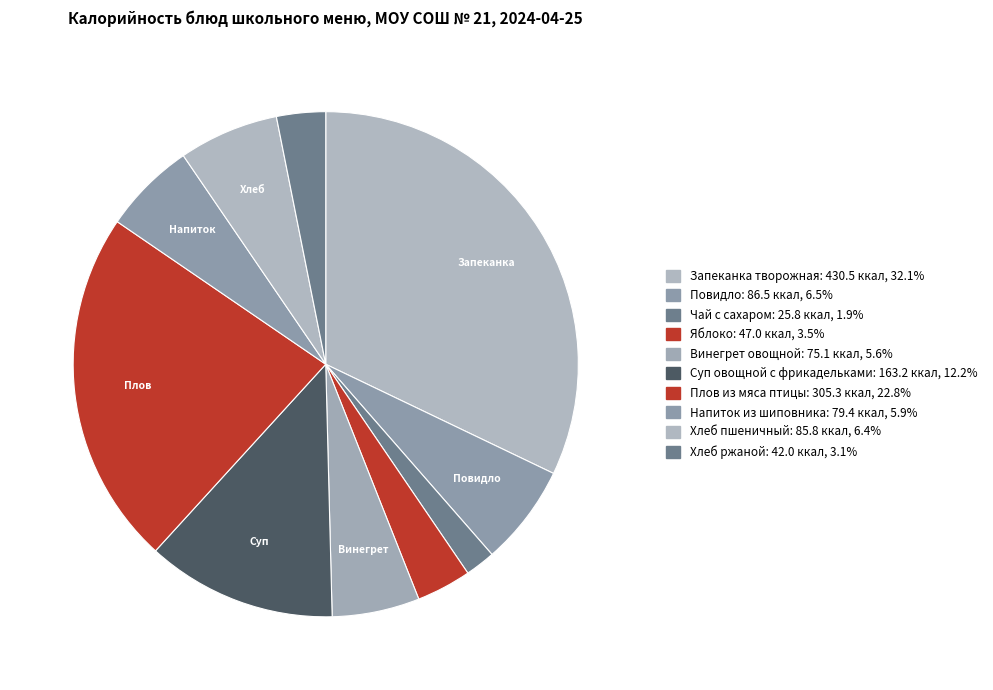

Is there any slice that represents more than half of the pie?

No